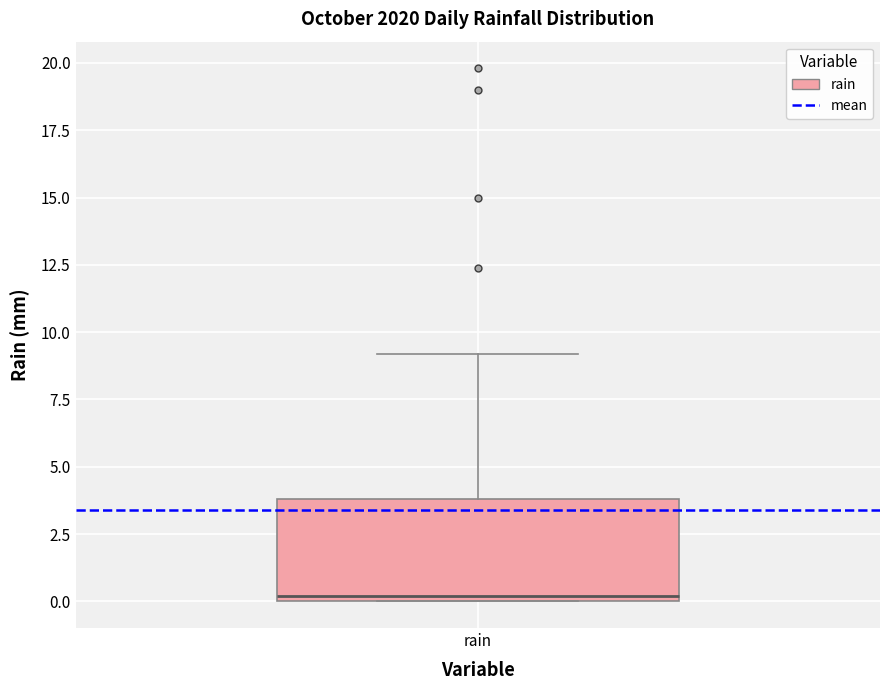

Where does the upper whisker of the box for rain end on the y-axis? The values are not printed on the chart, so give them approximately, as read against the axis.

9